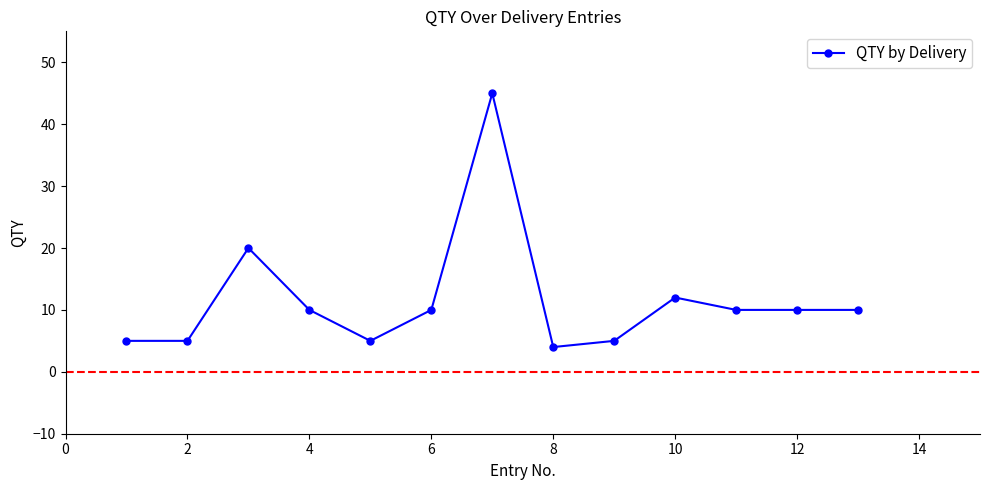

What is the smallest value displayed?

4